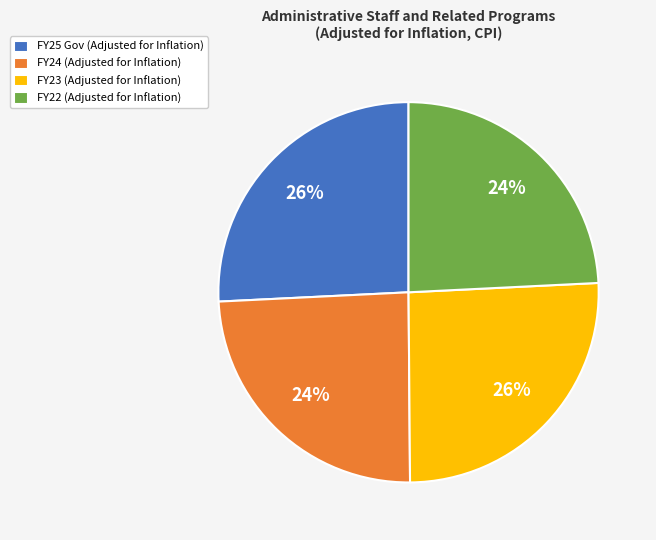

Is it true that FY23 is 26% of the pie?

True